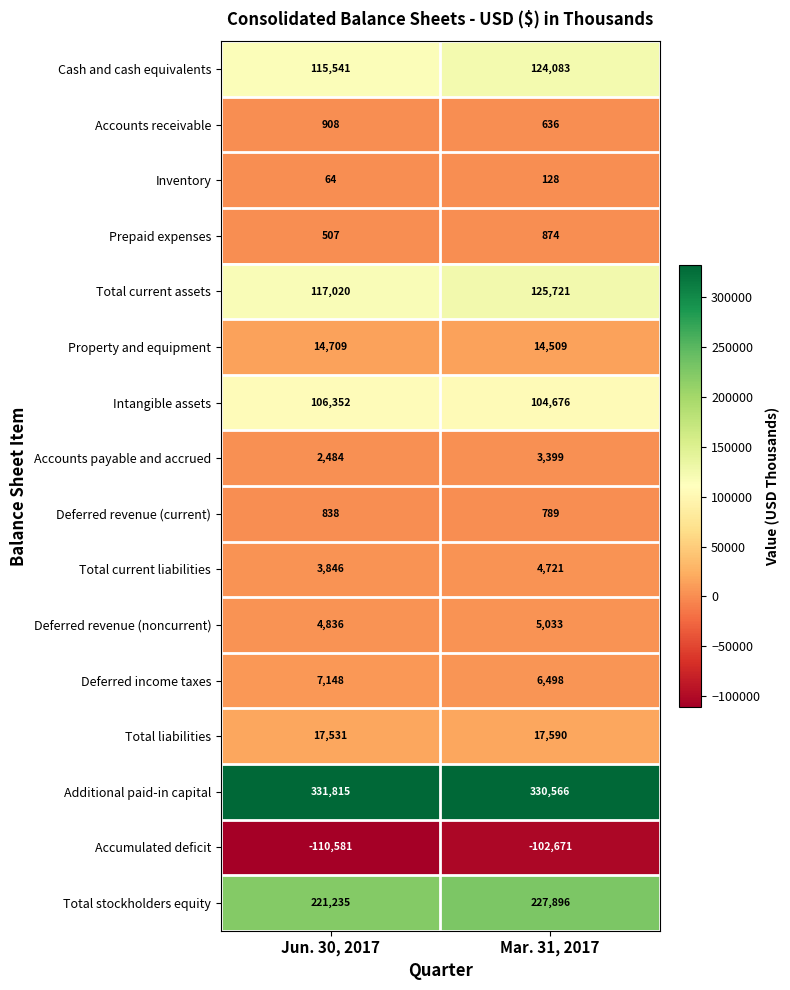

Rank the series by their maximum value, from highest to lowest.

Additional paid-in capital, Total stockholders equity, Total current assets, Cash and cash equivalents, Intangible assets, Total liabilities, Property and equipment, Deferred income taxes, Deferred revenue (noncurrent), Total current liabilities, Accounts payable and accrued, Accounts receivable, Prepaid expenses, Deferred revenue (current), Inventory, Accumulated deficit